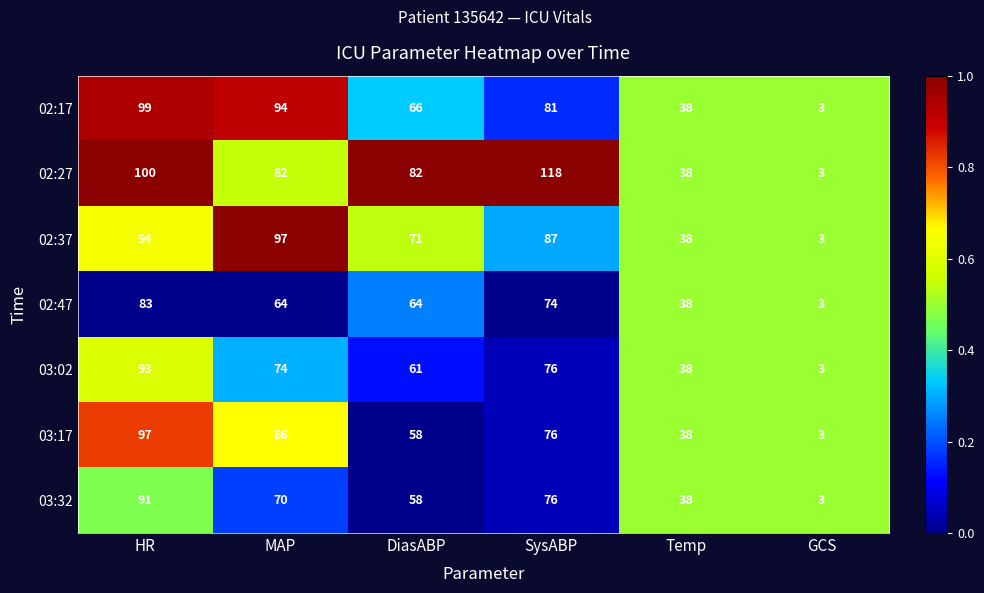

What is the sum of the 02:17 values at SysABP and DiasABP?

147